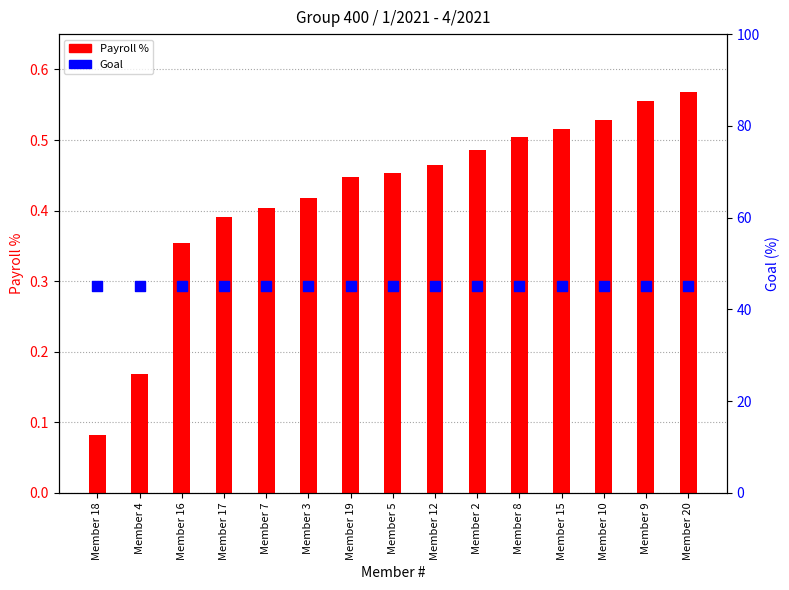

Which series has the largest Y range (max minus min)?

Payroll %